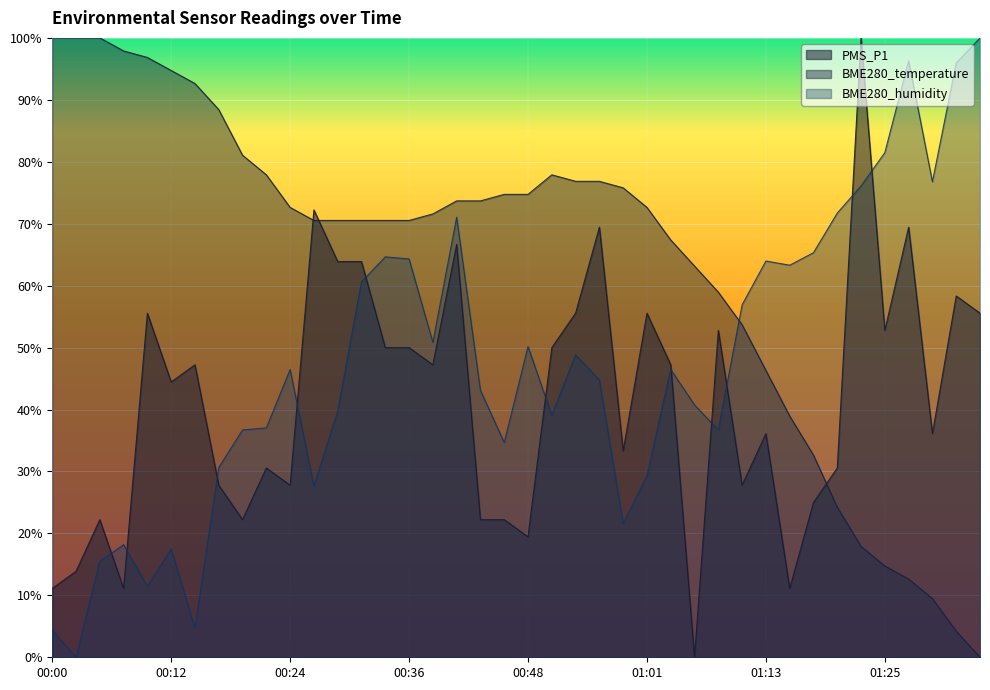

Rank the categories by BME280_humidity value from highest to lowest.

01:35, 01:27, 01:32, 01:25, 01:30, 01:23, 01:20, 00:41, 01:18, 00:34, 00:36, 01:13, 01:15, 00:31, 01:10, 00:39, 00:48, 00:53, 00:24, 01:03, 00:56, 00:43, 01:05, 00:29, 00:51, 00:22, 00:19, 01:08, 00:46, 00:17, 01:01, 00:26, 00:58, 00:07, 00:12, 00:05, 00:09, 00:14, 00:00, 00:02